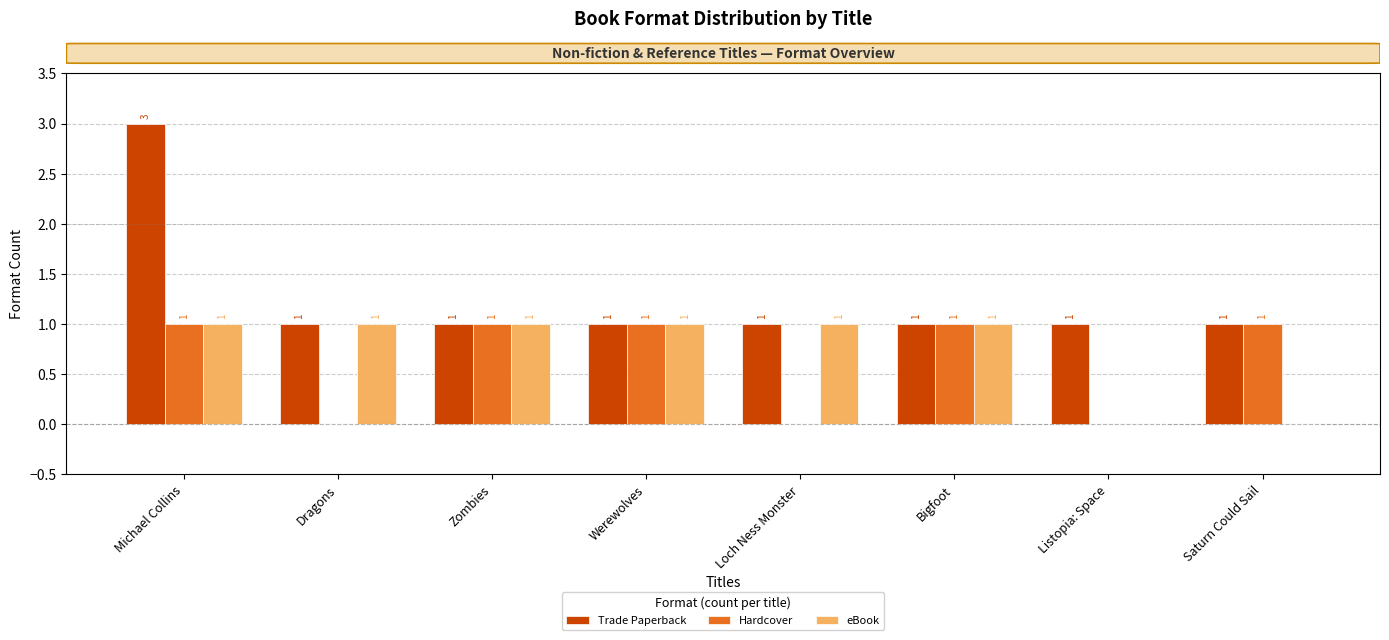

What is the sum of all eBook values?

6